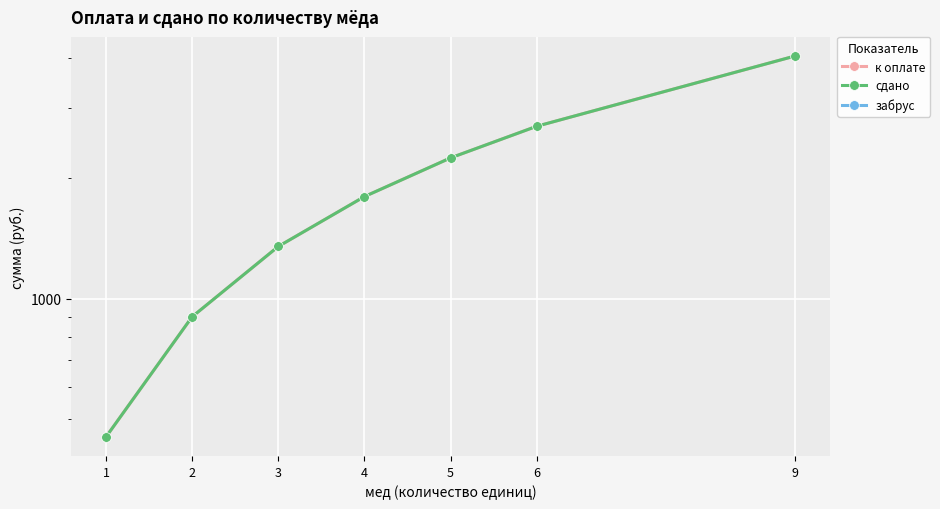

Reading right to left, transcribe all the data shown in this chart.

к оплате: 9=4050	6=2700	5=2250	4=1800	3=1350	2=900	1=450
сдано: 9=4050	6=2700	5=2250	4=1800	3=1350	2=900	1=450
забрус: 9=0	6=0	5=0	4=0	3=0	2=0	1=0